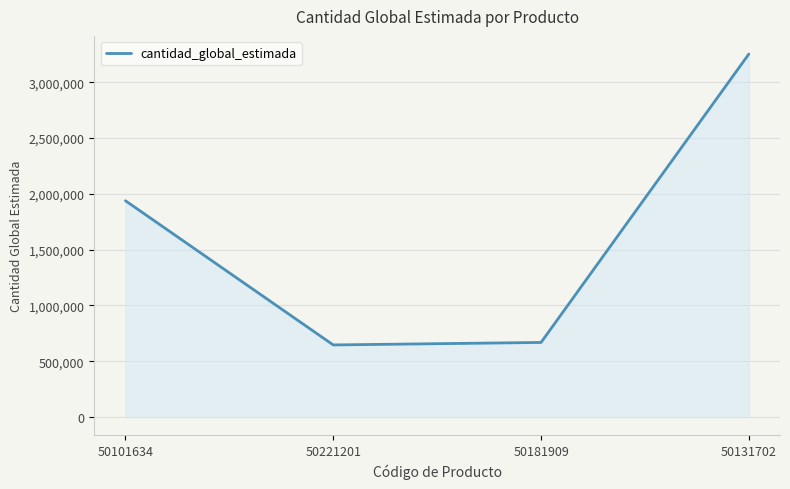

Which has a higher value, 50131702 or 50101634?

50131702